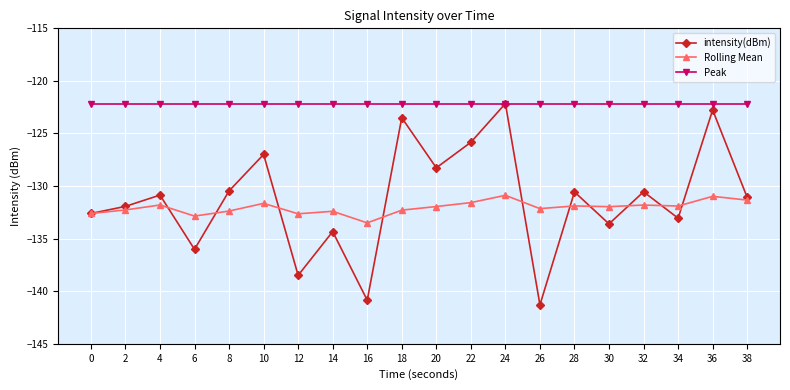

Rank the series at 18 from lowest to highest value.

Rolling Mean, intensity(dBm), Peak